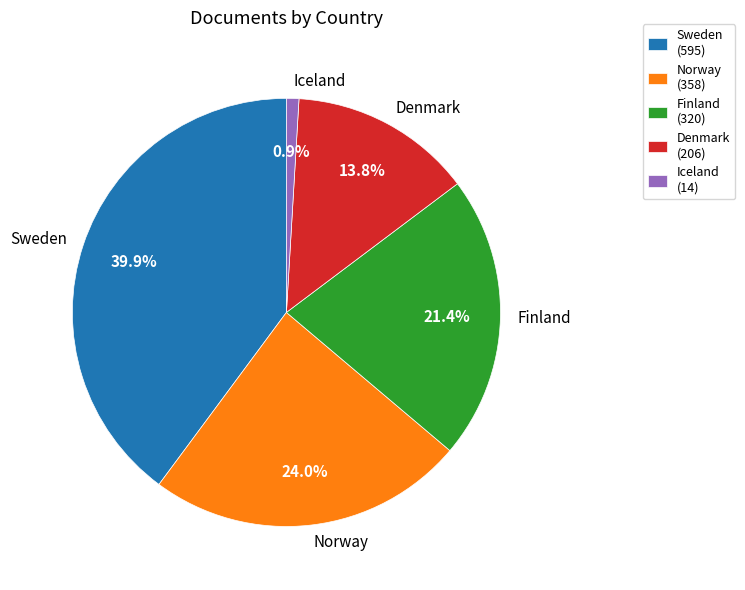

To the nearest percent, what portion does Sweden represent?

40%